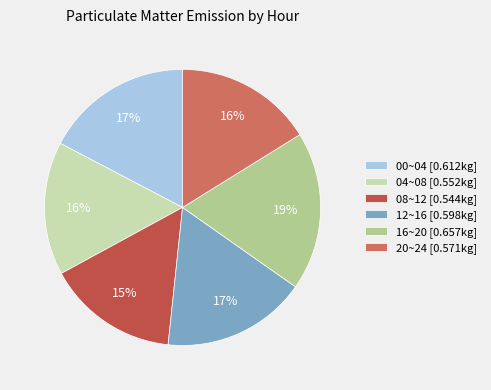

To the nearest percent, what is the combined percentage of 08~12 [0.544kg] and 12~16 [0.598kg]?

32%